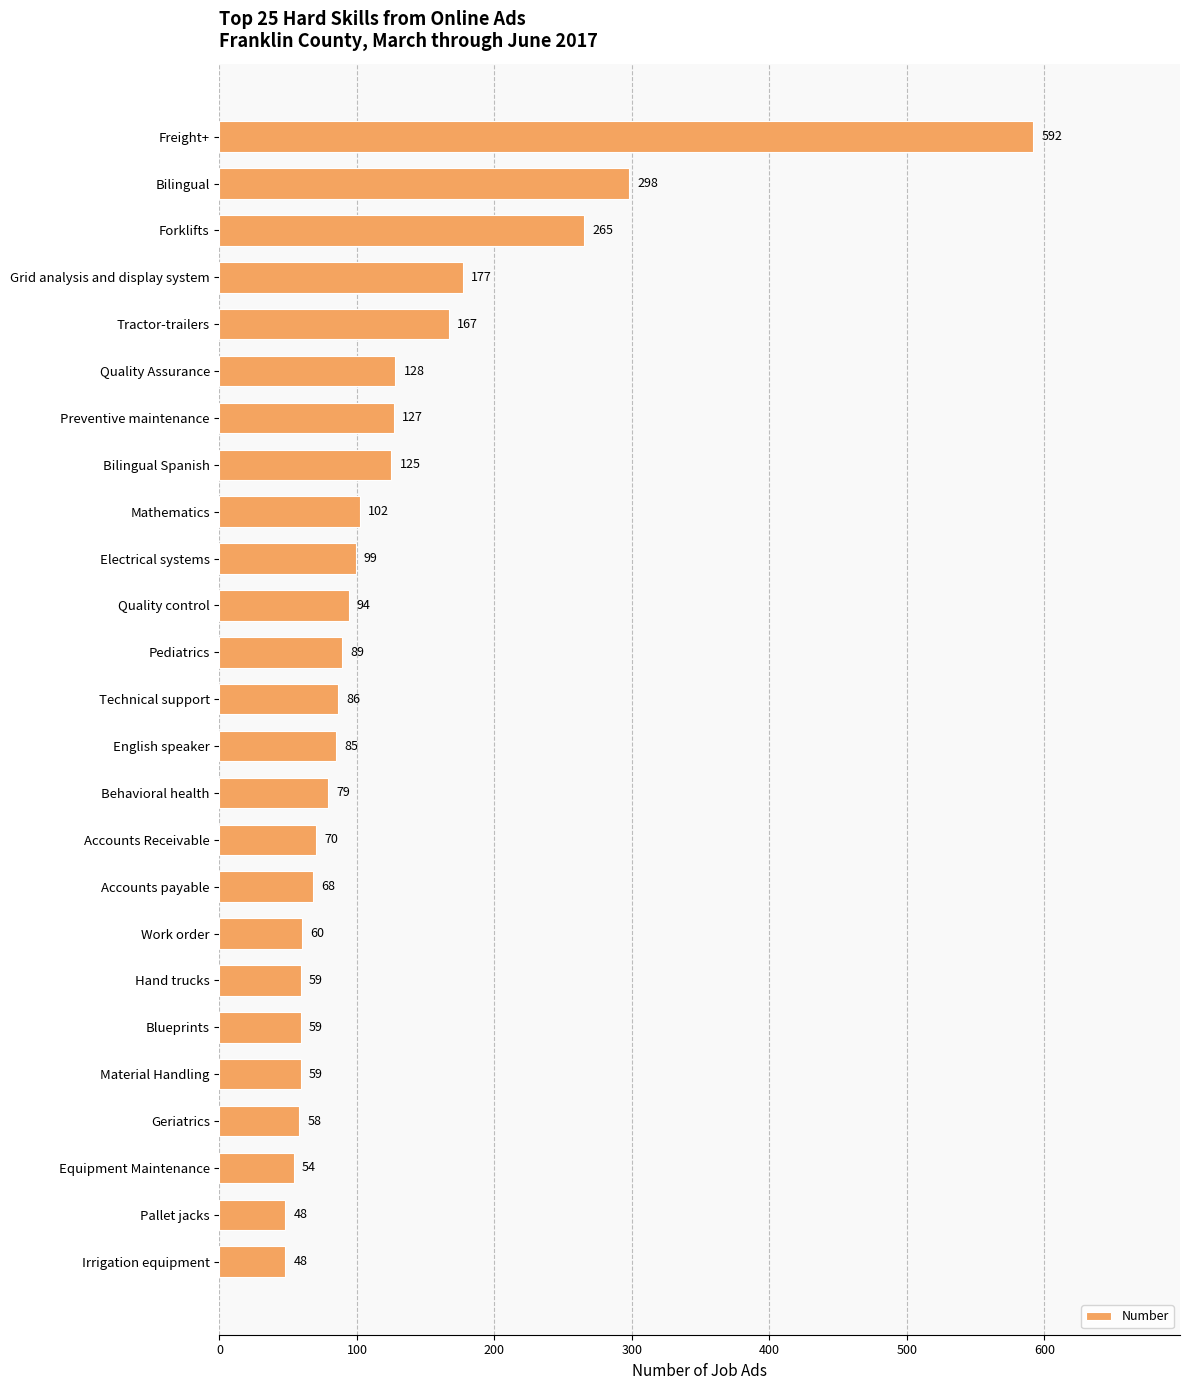

Approximately how many times larger is the value at Tractor-trailers compared to Pallet jacks?

3.5